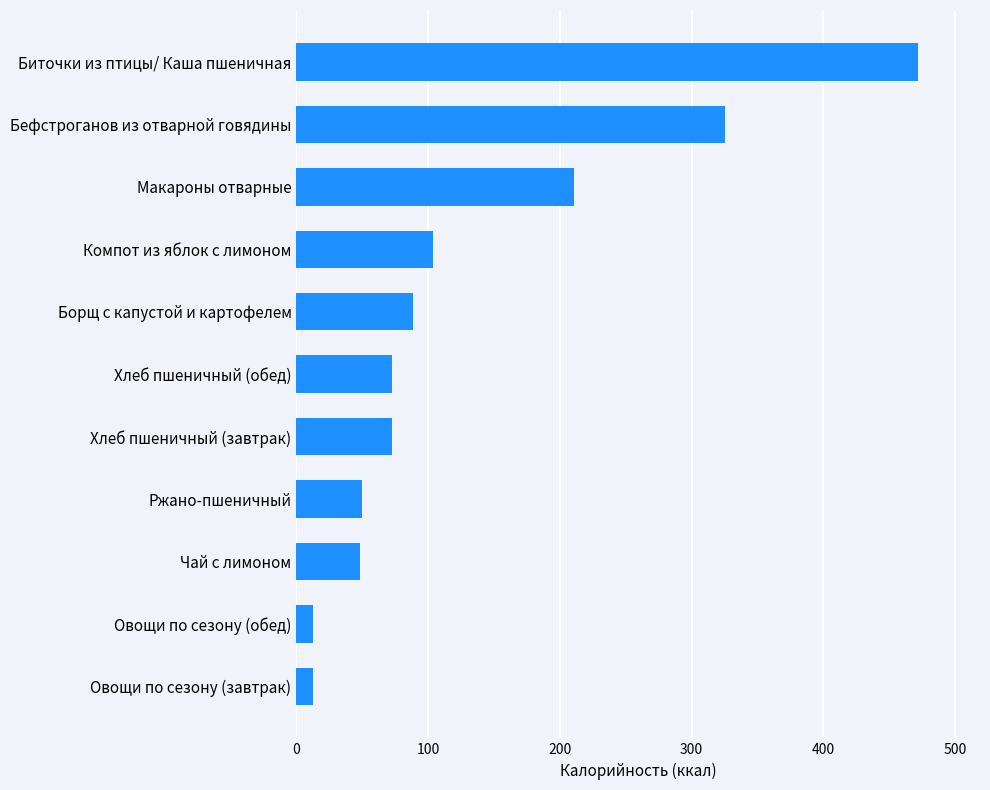

Is it true that the value at Ржано-пшеничный is 23.6?

False